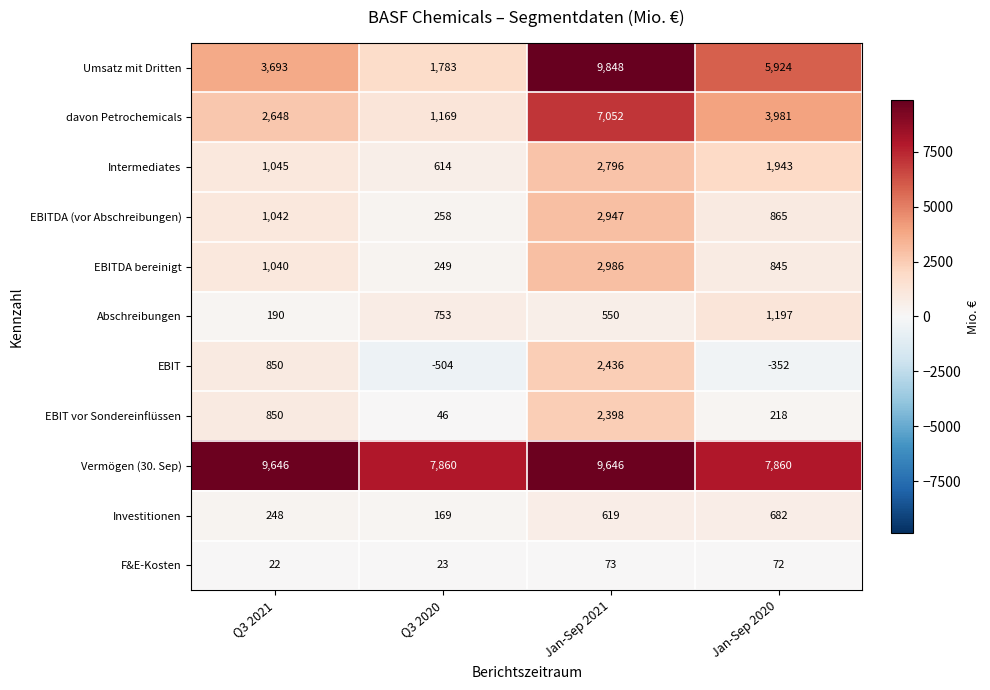

The value of davon Petrochemicals at Jan-Sep 2020 is 3981. True or false?

True